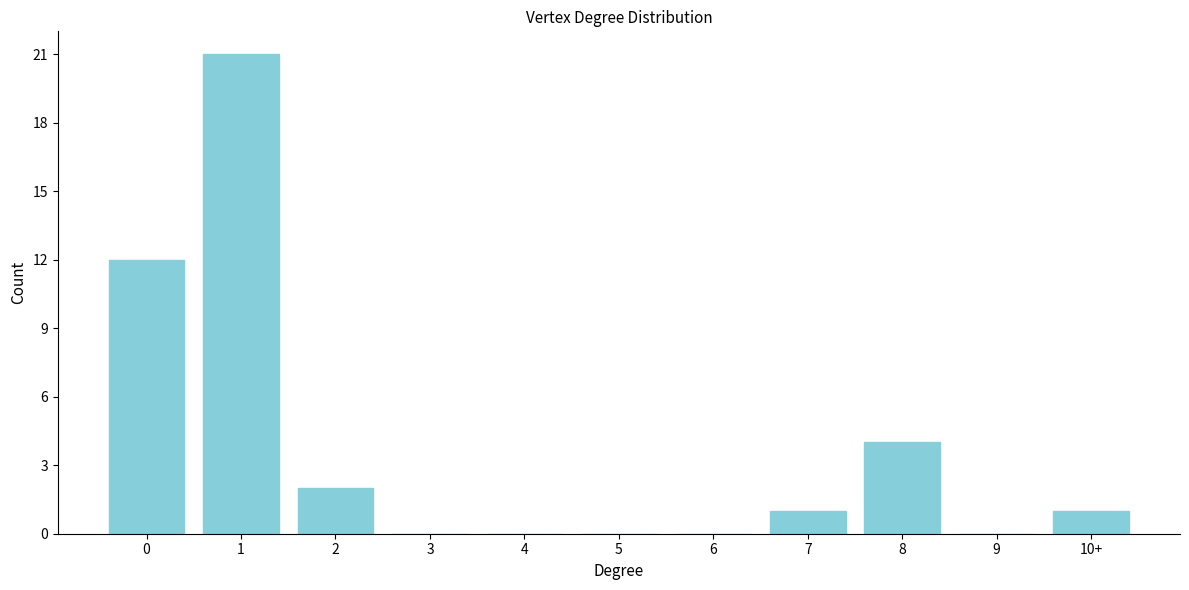

Reading left to right, transcribe all the data shown in this chart.

0=12	1=21	2=2	3=0	4=0	5=0	6=0	7=1	8=4	9=0	10+=1